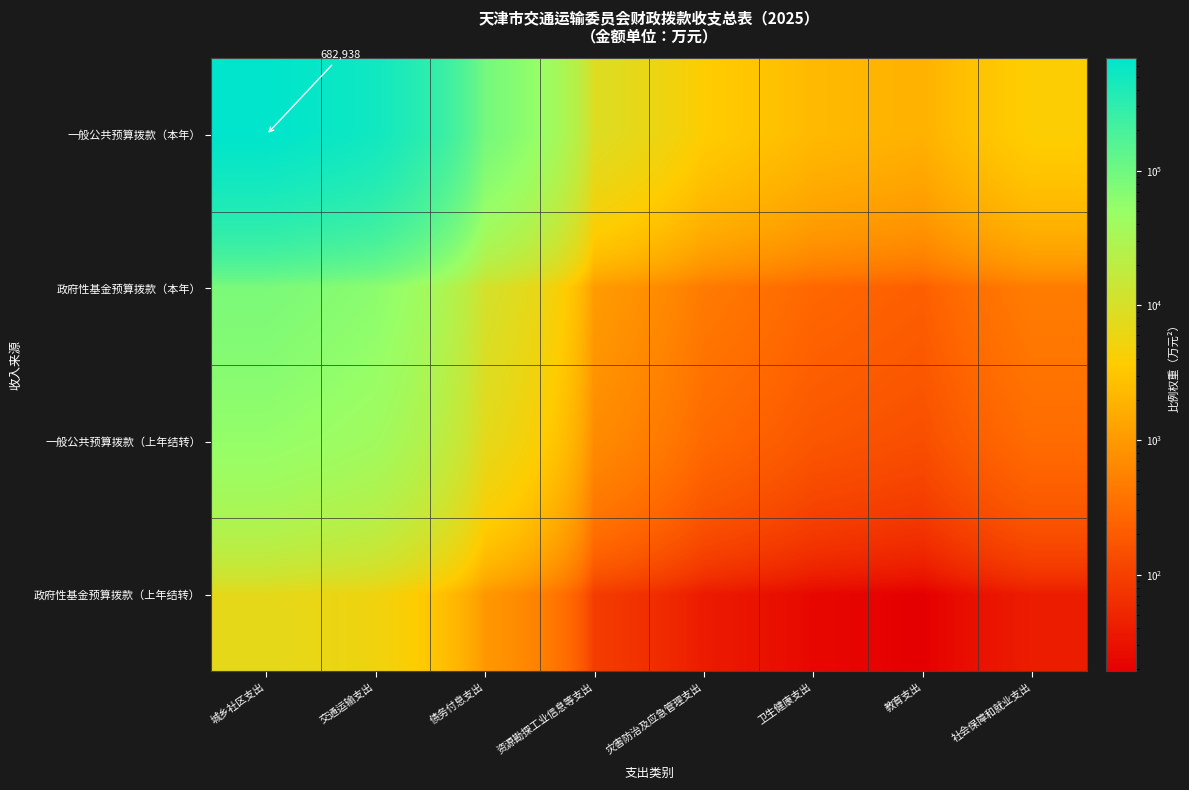

At which category does the chart reach its minimum across all series?

教育支出